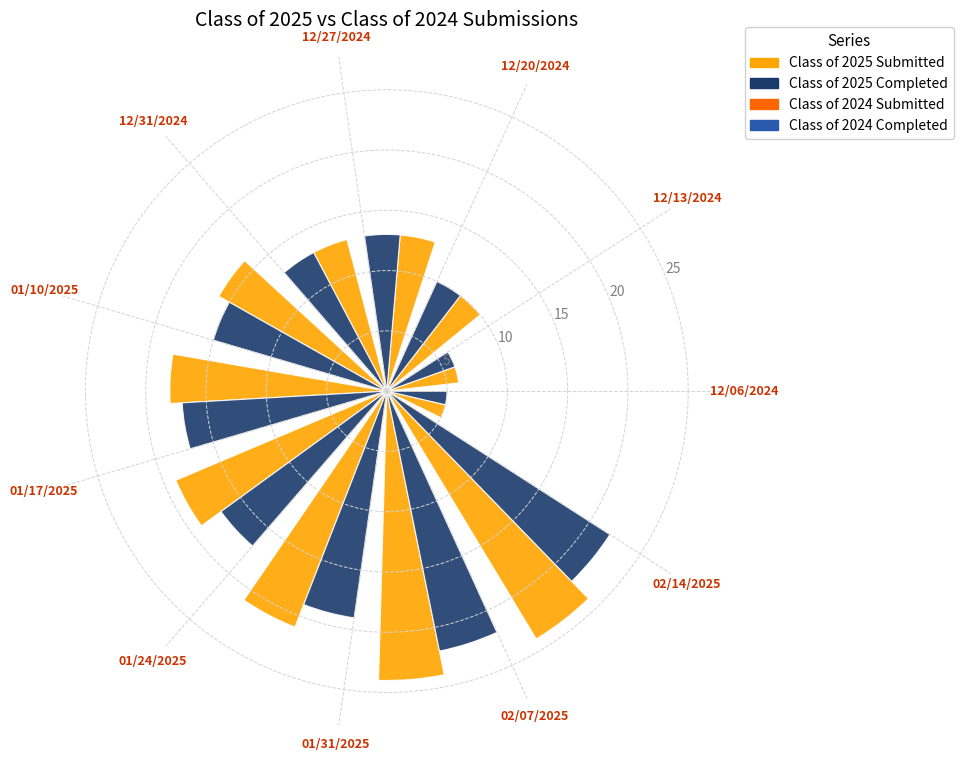

At how many categories does at least one series exceed 16?

5